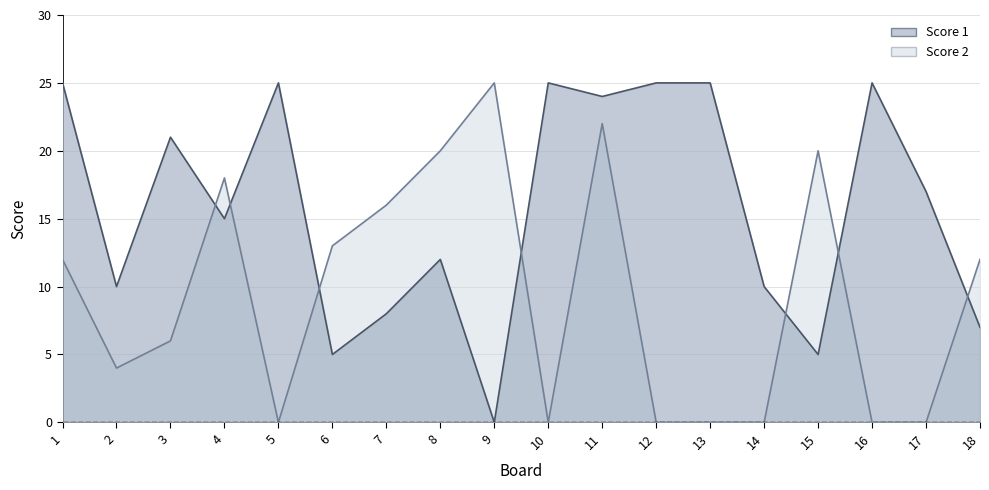

What is the difference between the highest and lowest values at 1?

13